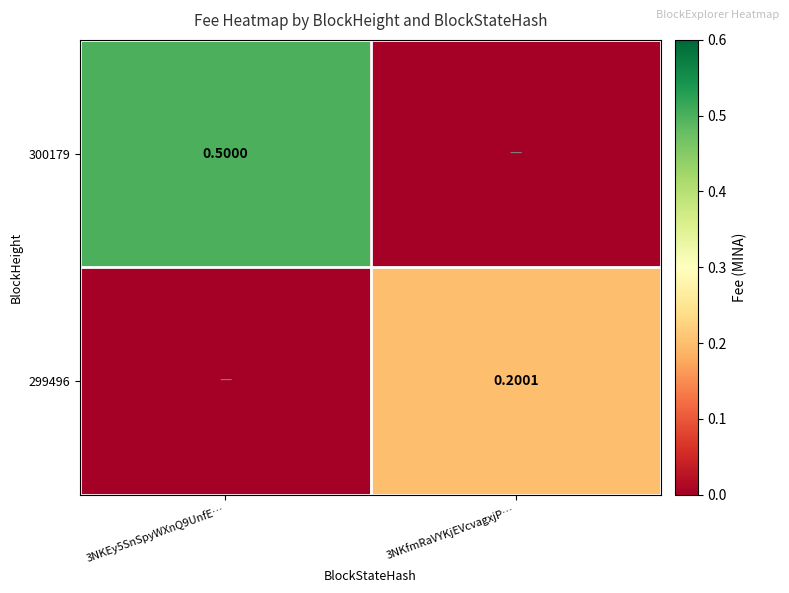

Is the value of 299496 at 3NKfmRaVYKjEVcvagxjP… greater than the value of 300179 at 3NKEy5SnSpyWXnQ9UnfE…?

No